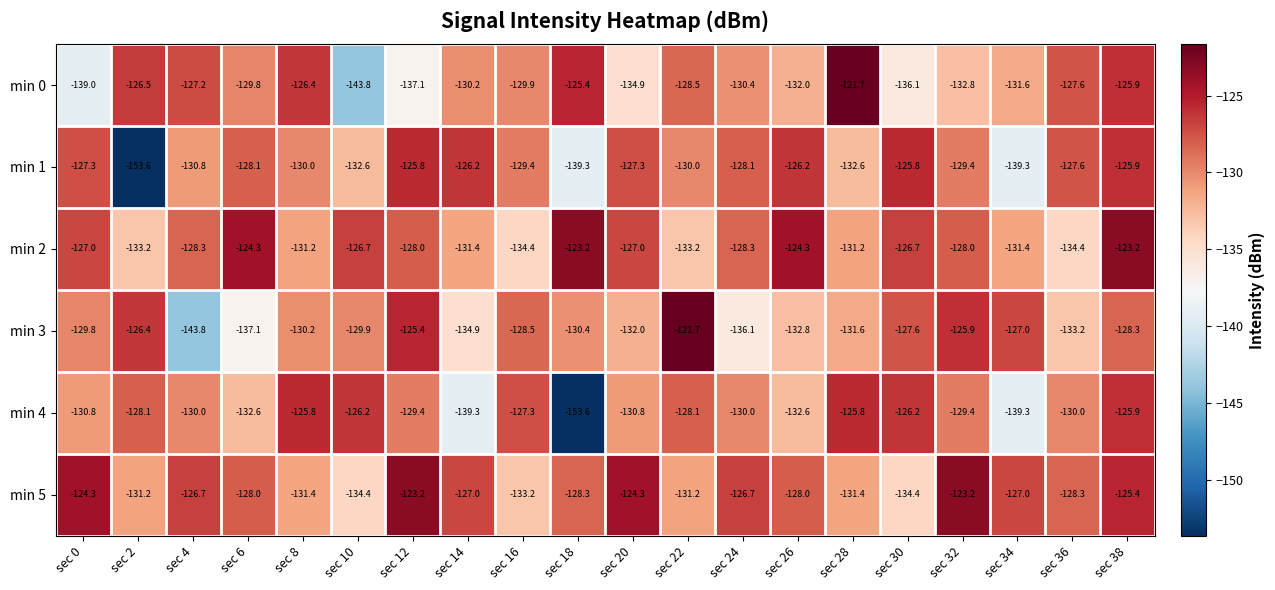

What is the total value across all series at sec 32?

-768.7